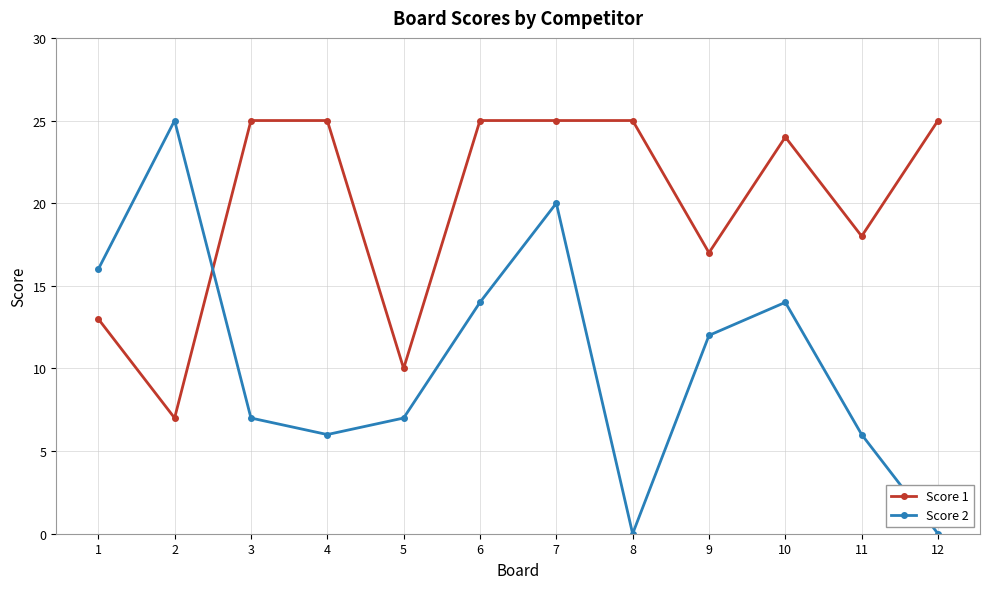

What is the value of the Score 1 point at the 5th from the left?

10